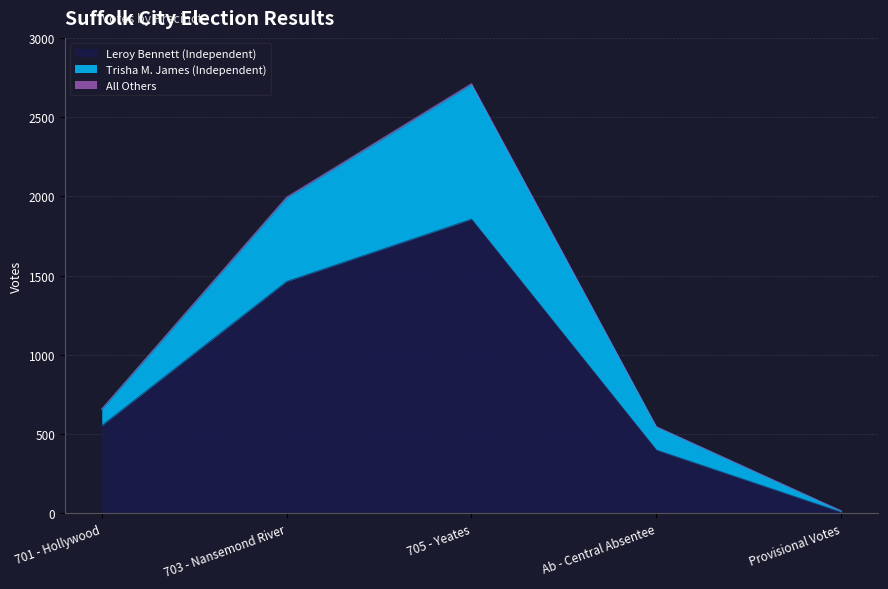

Which category has the lowest value in the Leroy Bennett (Independent) series?

Provisional Votes